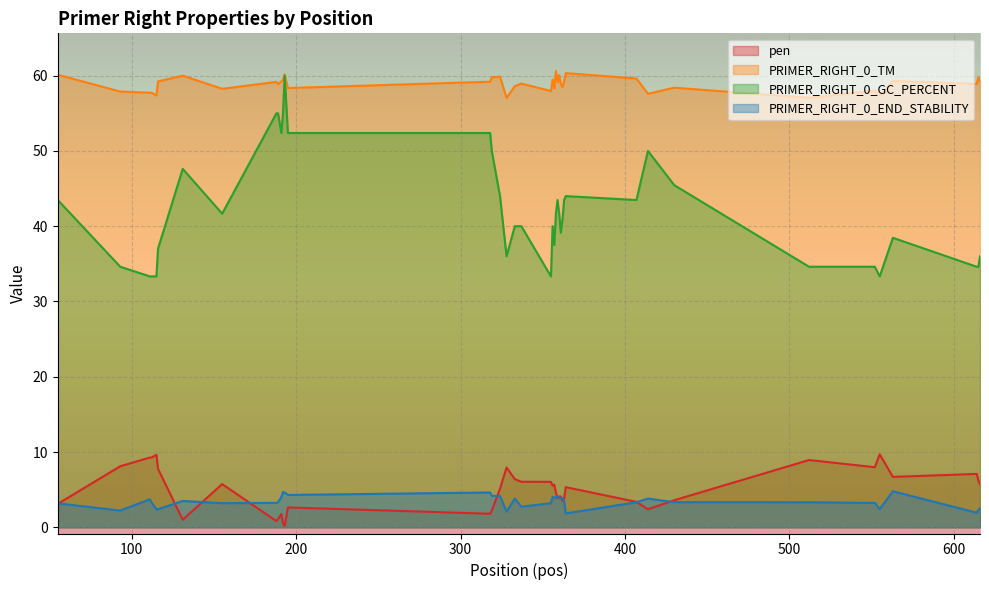

Which has a higher value, 192 or 359?

359